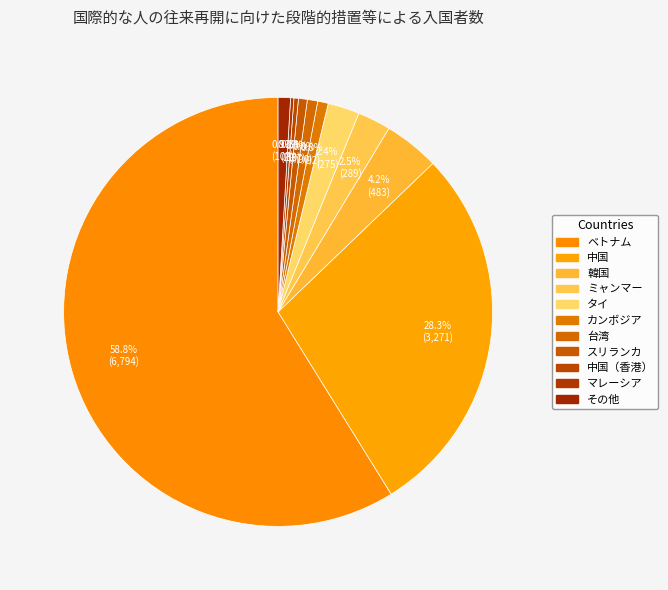

To the nearest percent, what is the difference between the largest and smallest slice percentages?

59%